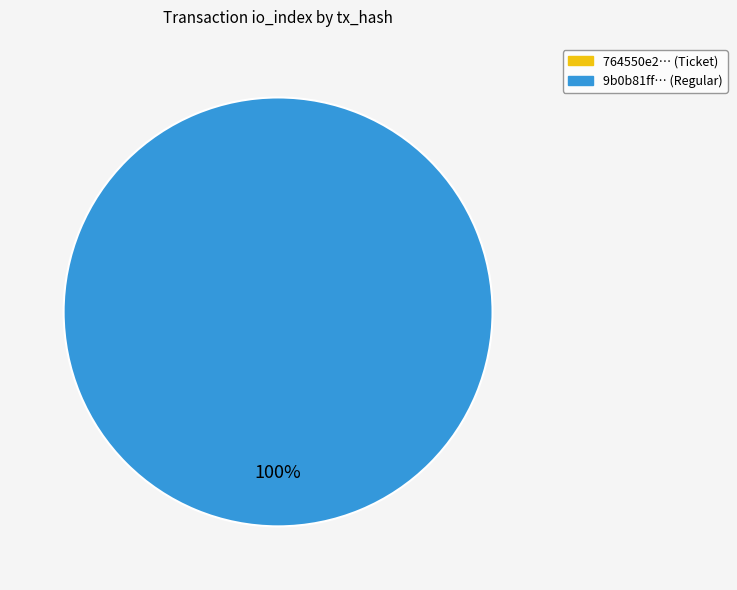

How many segments does this pie chart have?

2